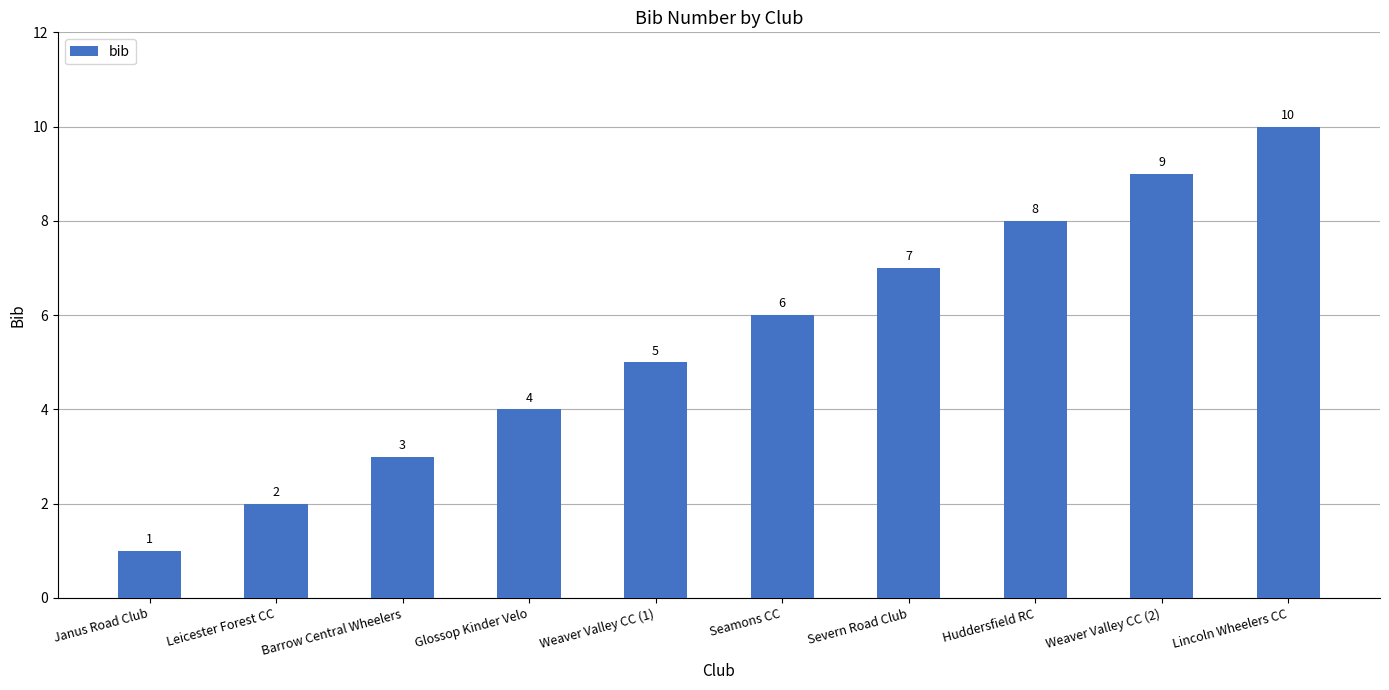

Between Janus Road Club and Weaver Valley CC (1), which is larger?

Weaver Valley CC (1)